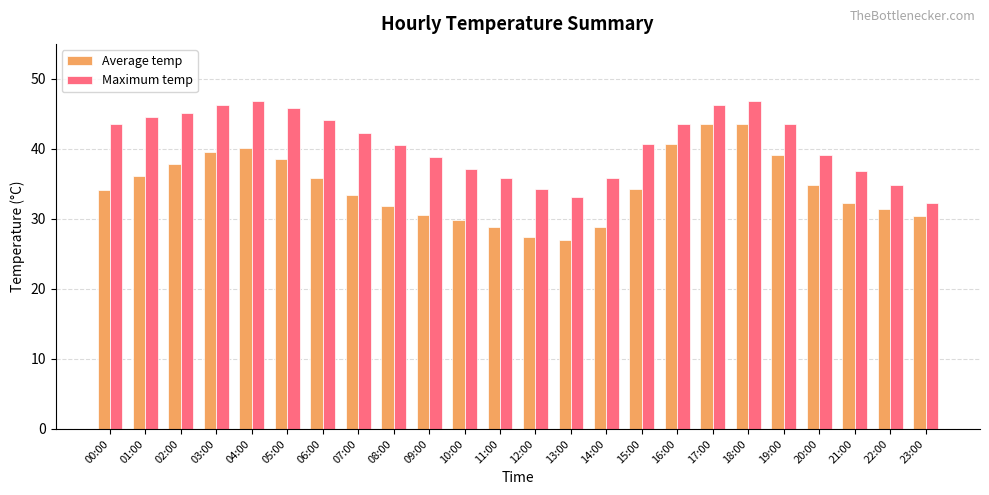

What is the label of the 15th bar from the left?

14:00